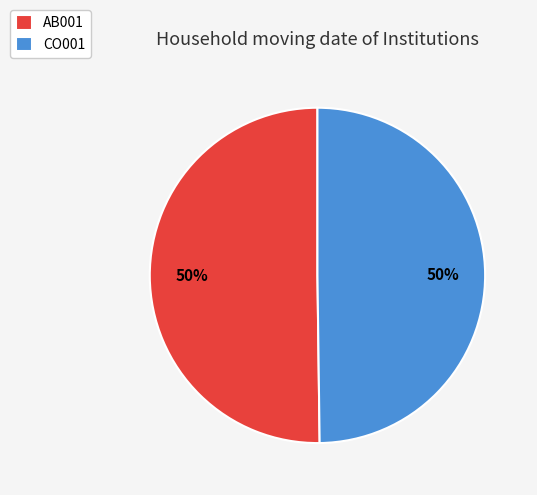

True or false: CO001 accounts for 50% of the total.

True